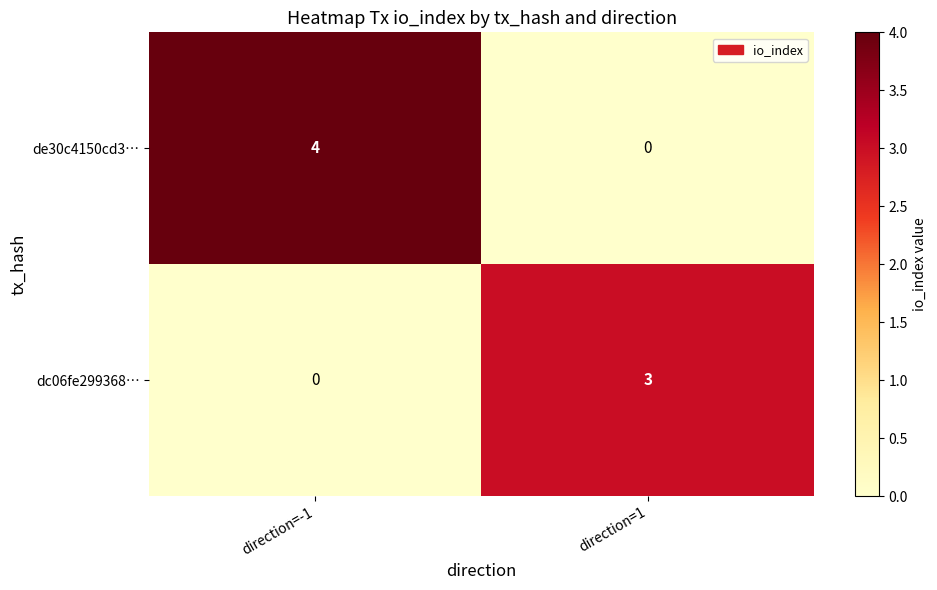

What is the difference between the highest and lowest values at direction=-1?

4